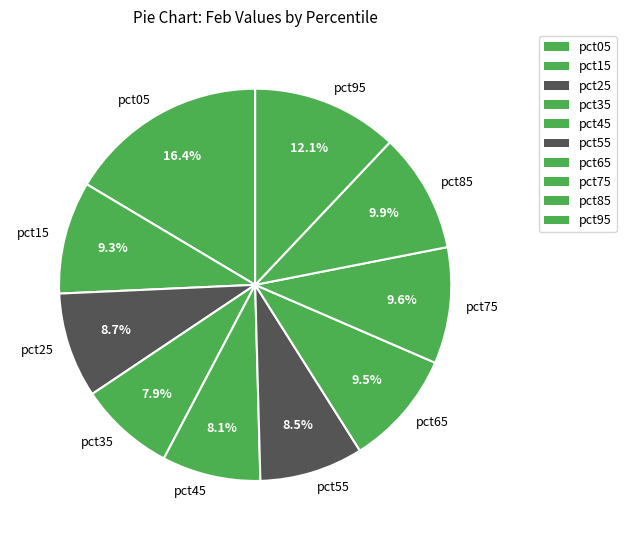

Which slice is the largest?

pct05